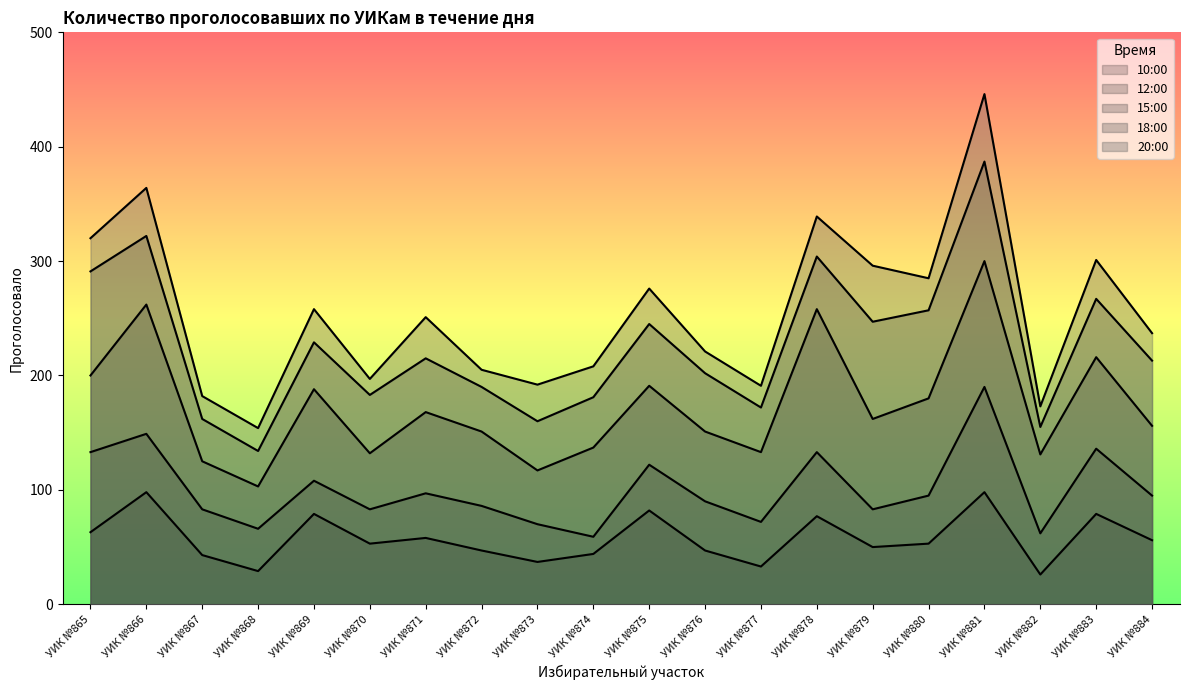

What is the difference between the highest and lowest values at УИК №866?

266